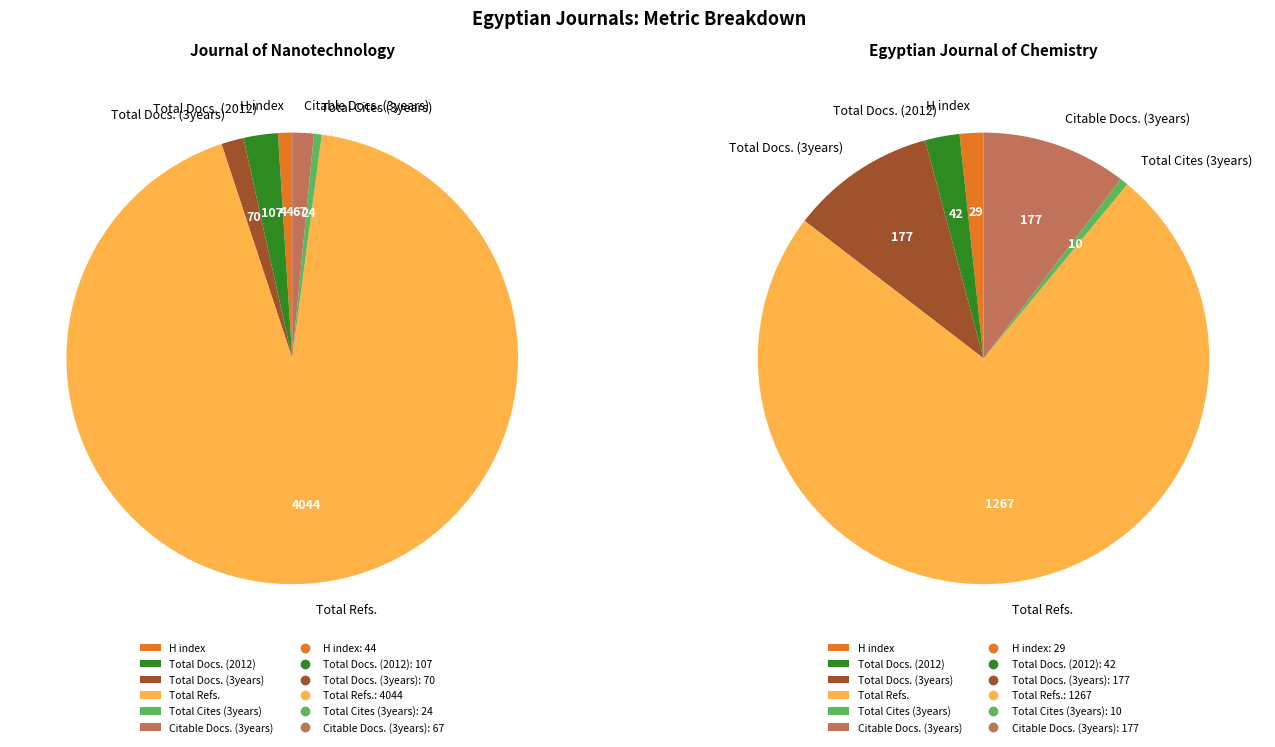

Is there a majority slice in this chart?

Yes